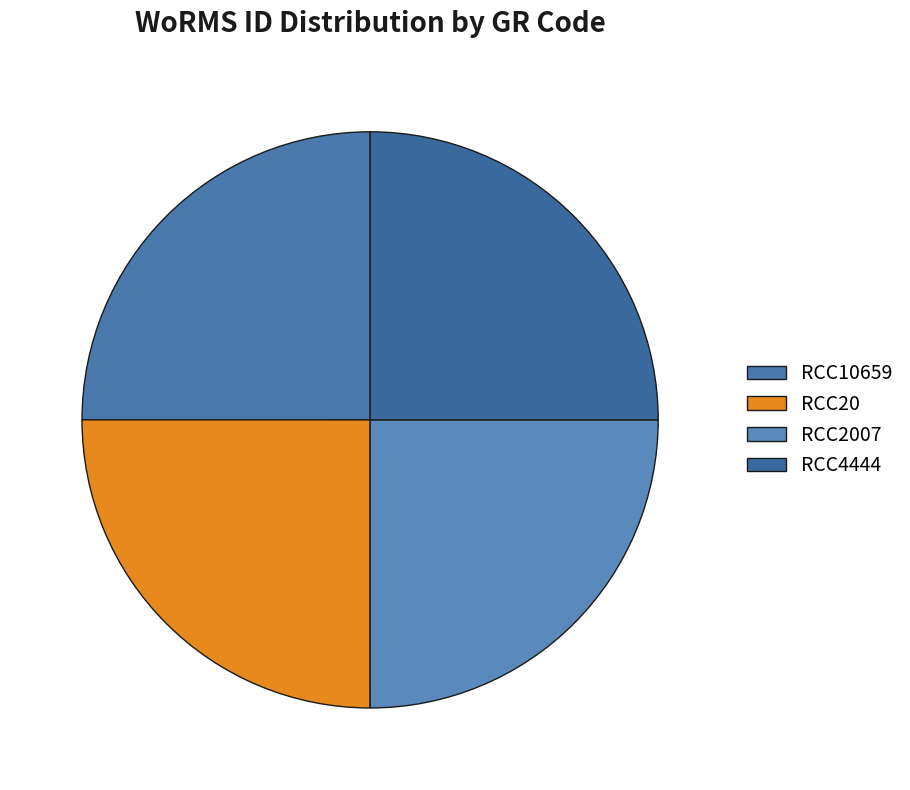

Is there a majority slice in this chart?

No